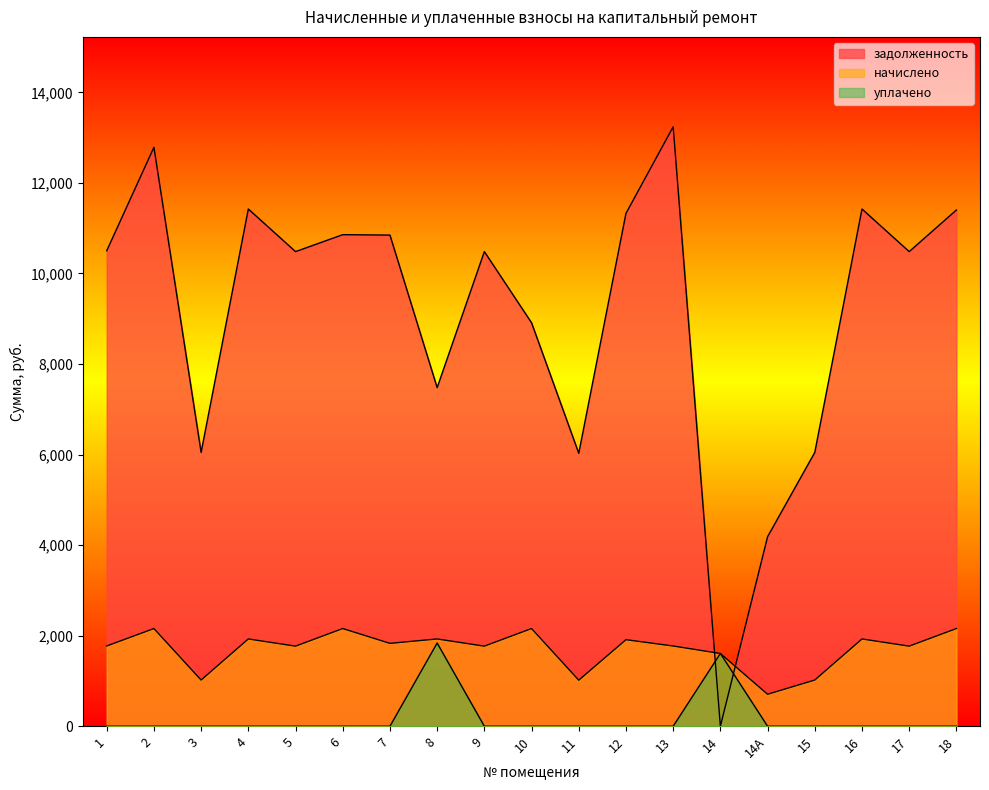

What is the label of the 10th point from the left?

10